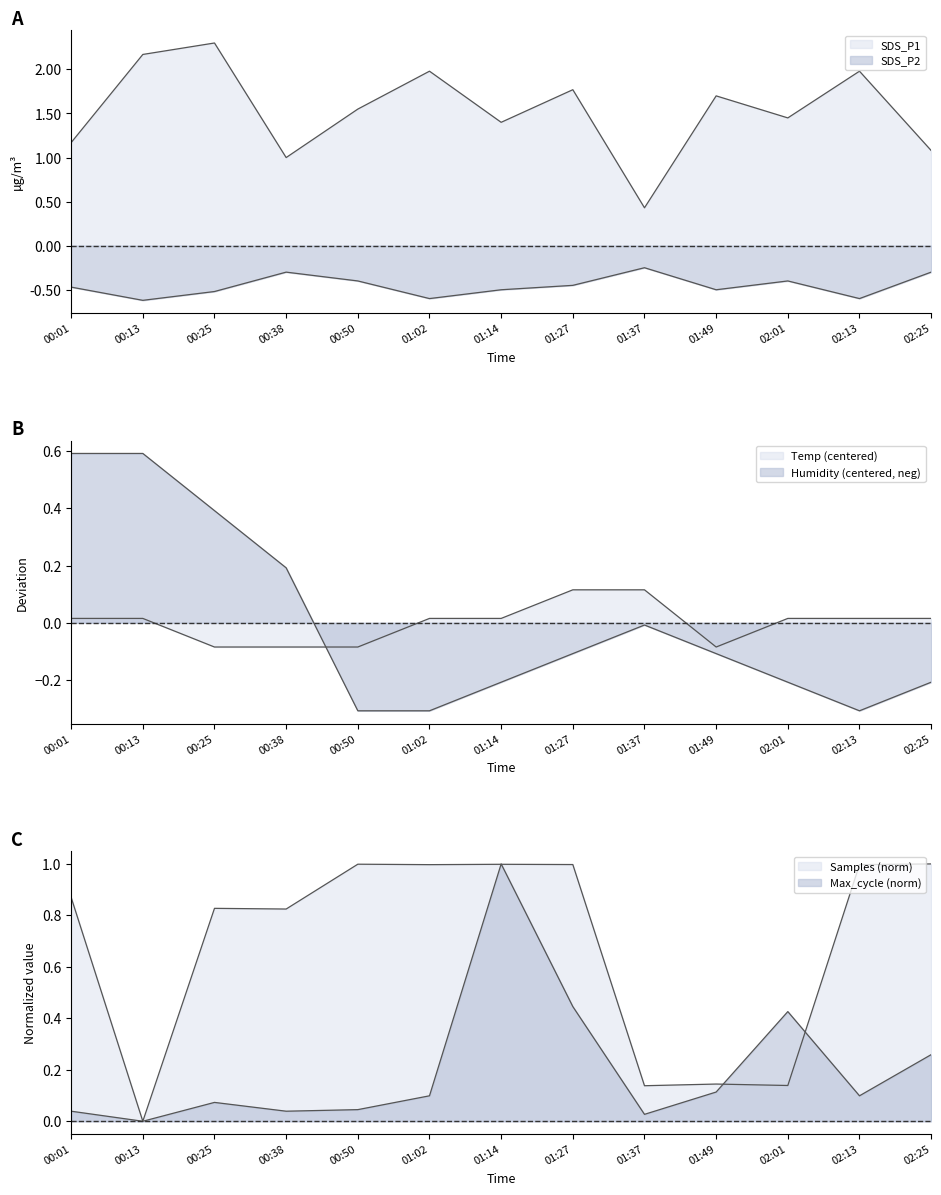

What is the approximate value of Samples at 01:49?

0.1